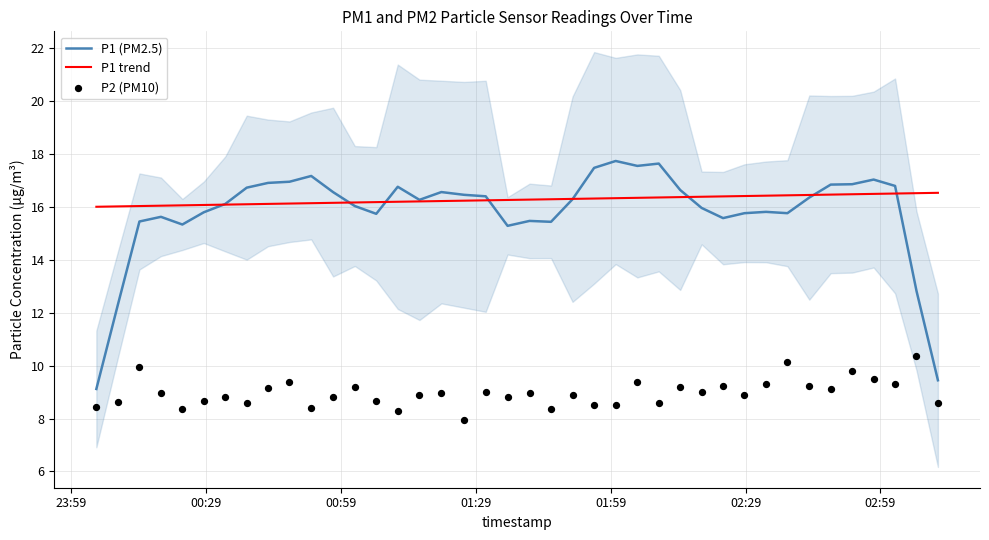

What are all the series names shown in the legend?

P1 (PM2.5), P1 trend, P2 (PM10)